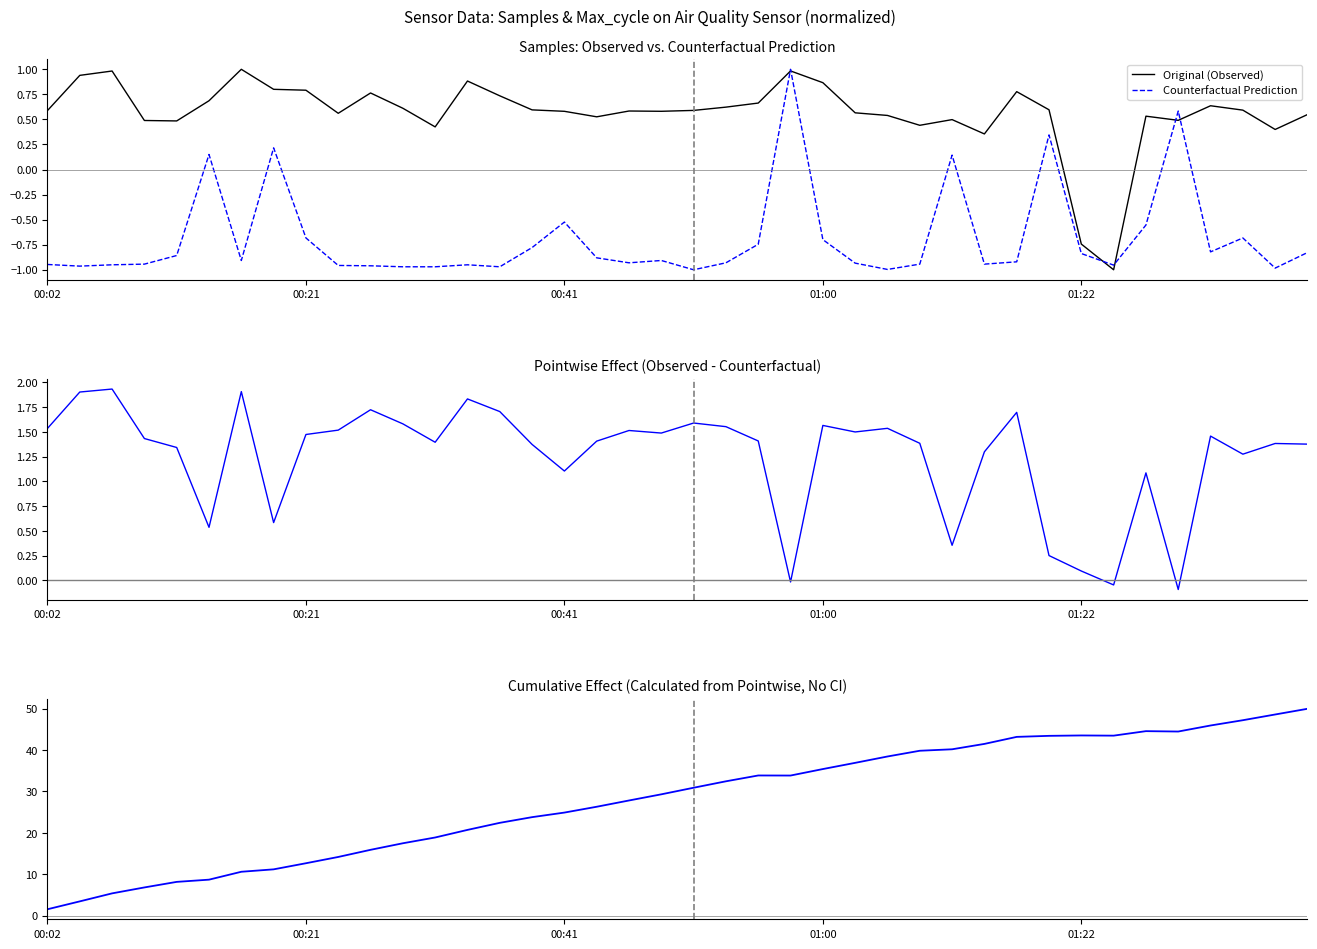

The value of Counterfactual Prediction at 38 is -1.0. True or false?

True